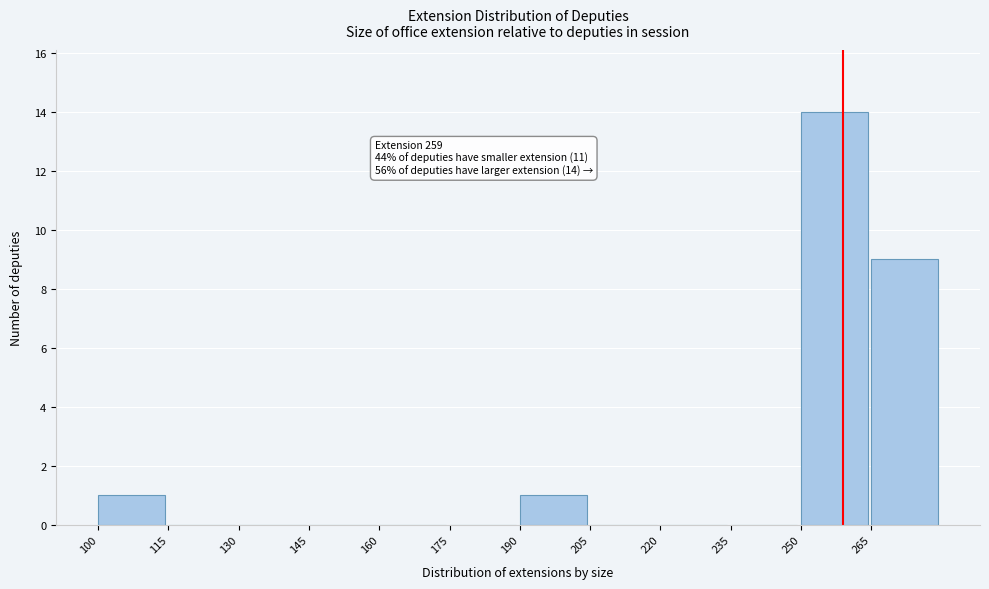

Over which range of the x-axis is the bar tallest?

250 to 265